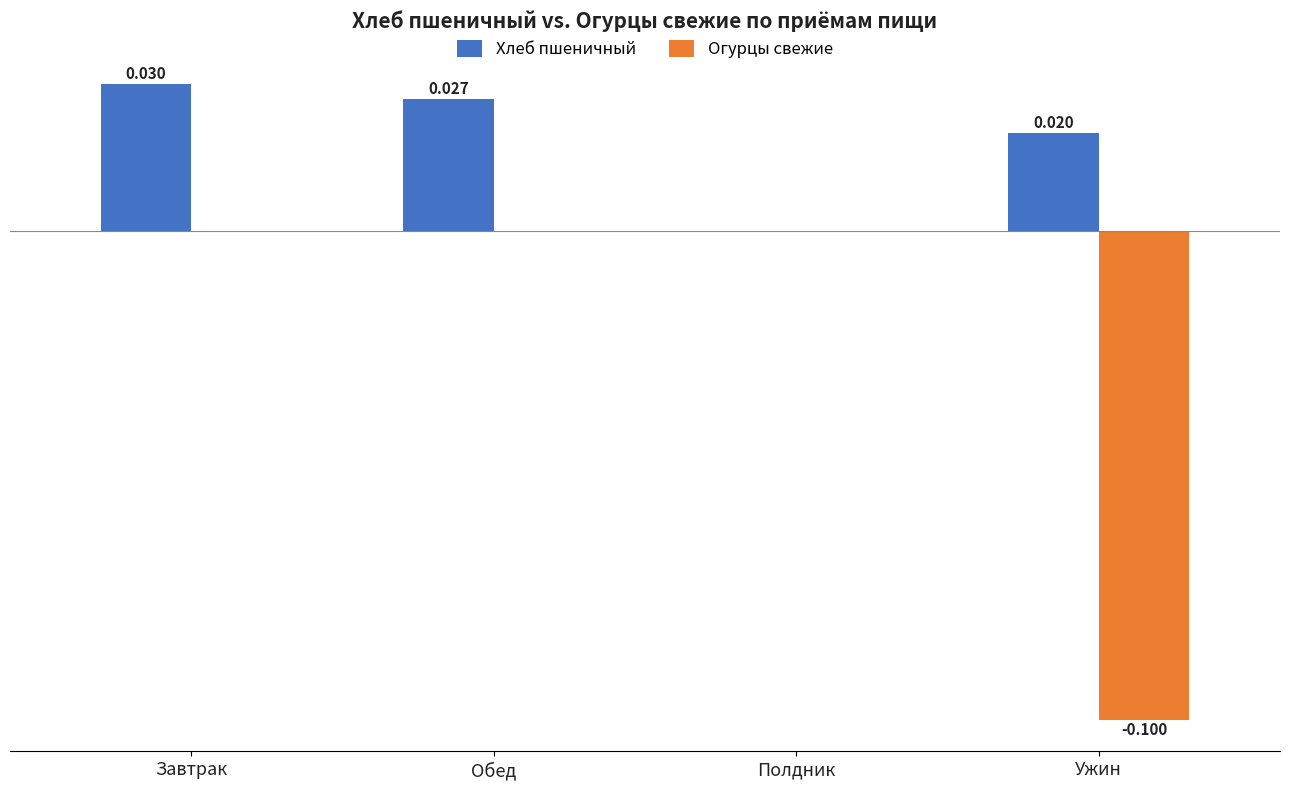

Is the value of Огурцы свежие at Ужин greater than the value of Хлеб пшеничный at Полдник?

No